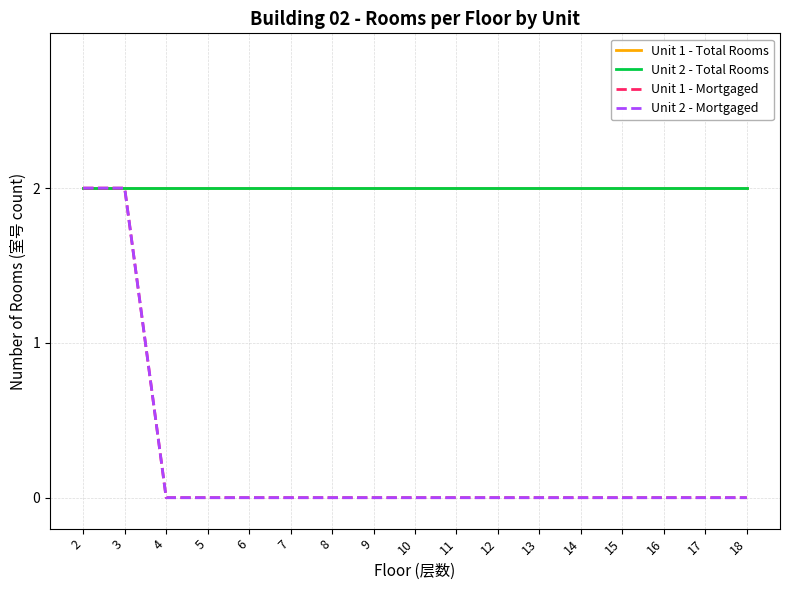

Rank the categories by Unit 2 - Mortgaged value from lowest to highest.

4, 5, 6, 7, 8, 9, 10, 11, 12, 13, 14, 15, 16, 17, 18, 2, 3